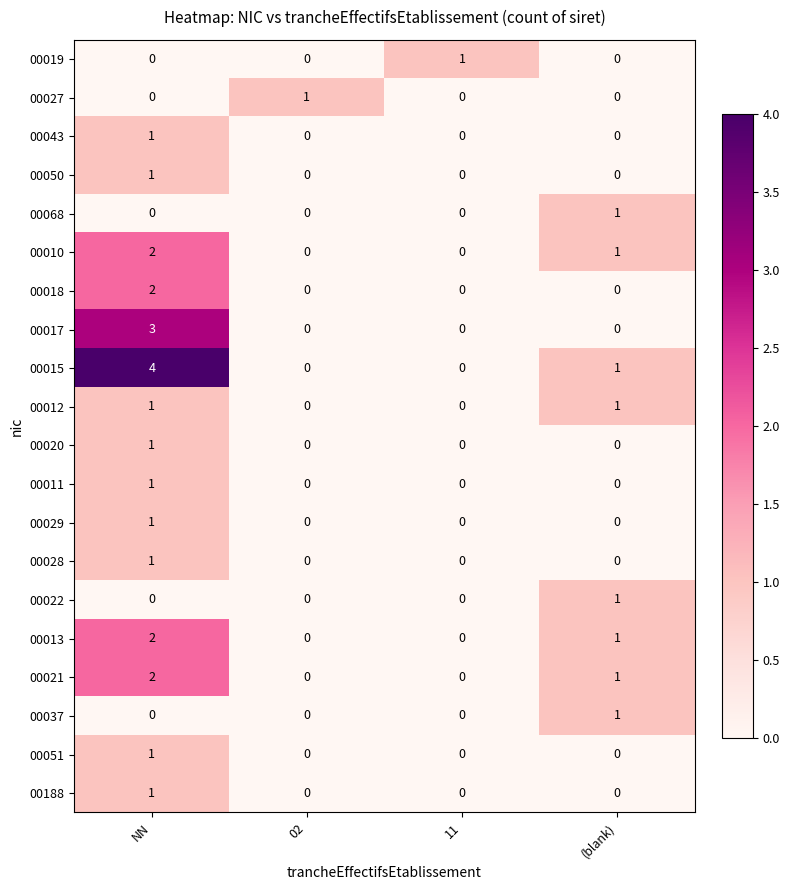

How many categories are shown in the chart?

4